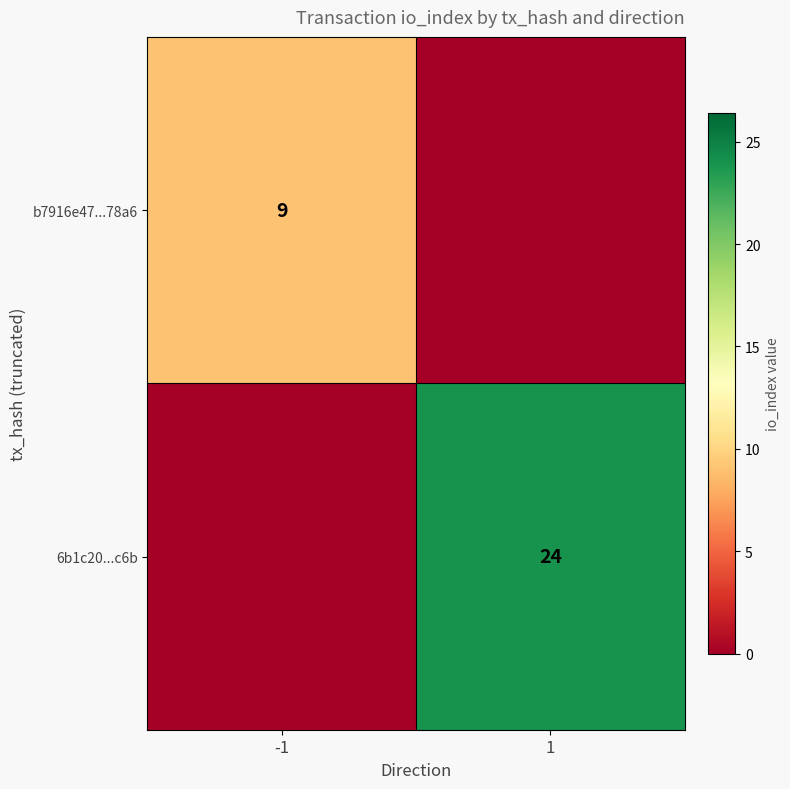

True or false: b7916e47...78a6 has a value of 9 at -1.

True